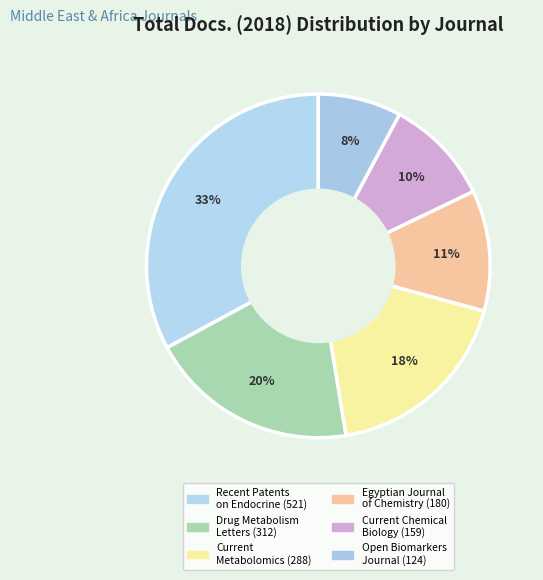

Which category has the smallest portion of the pie?

Open Biomarkers Journal